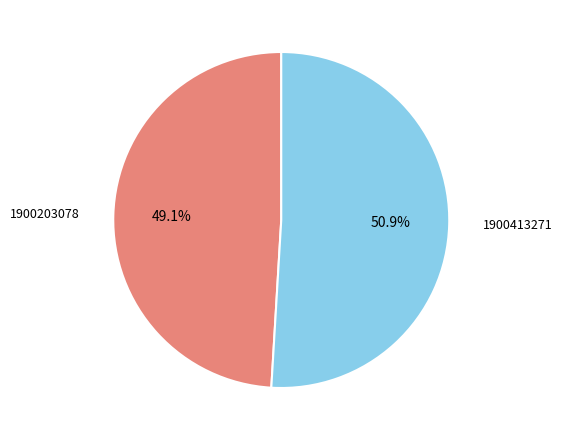

Approximately how many times larger is the value at 1900413271 compared to 1900203078?

1.0